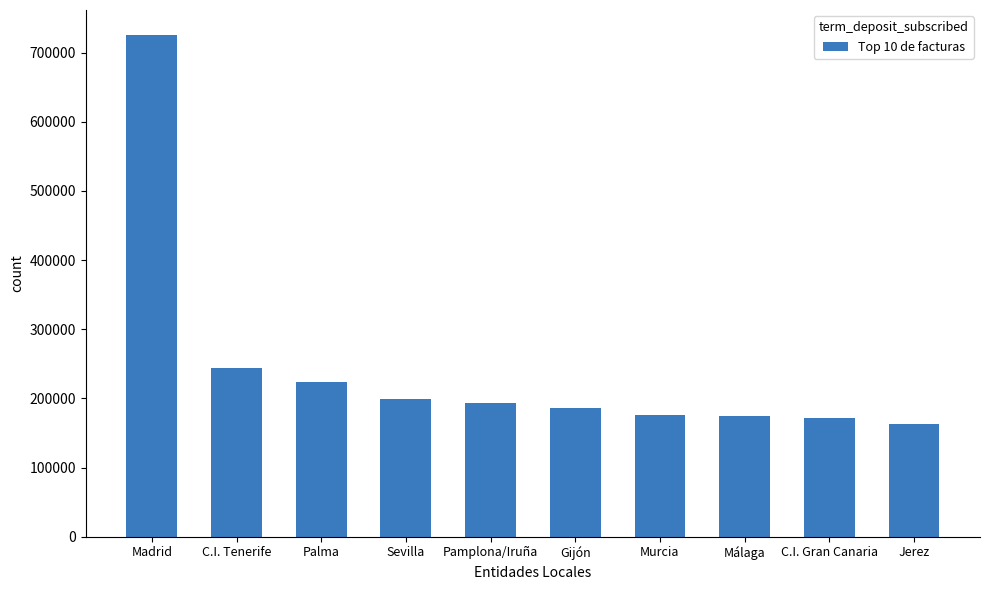

What position from the left is Madrid?

1